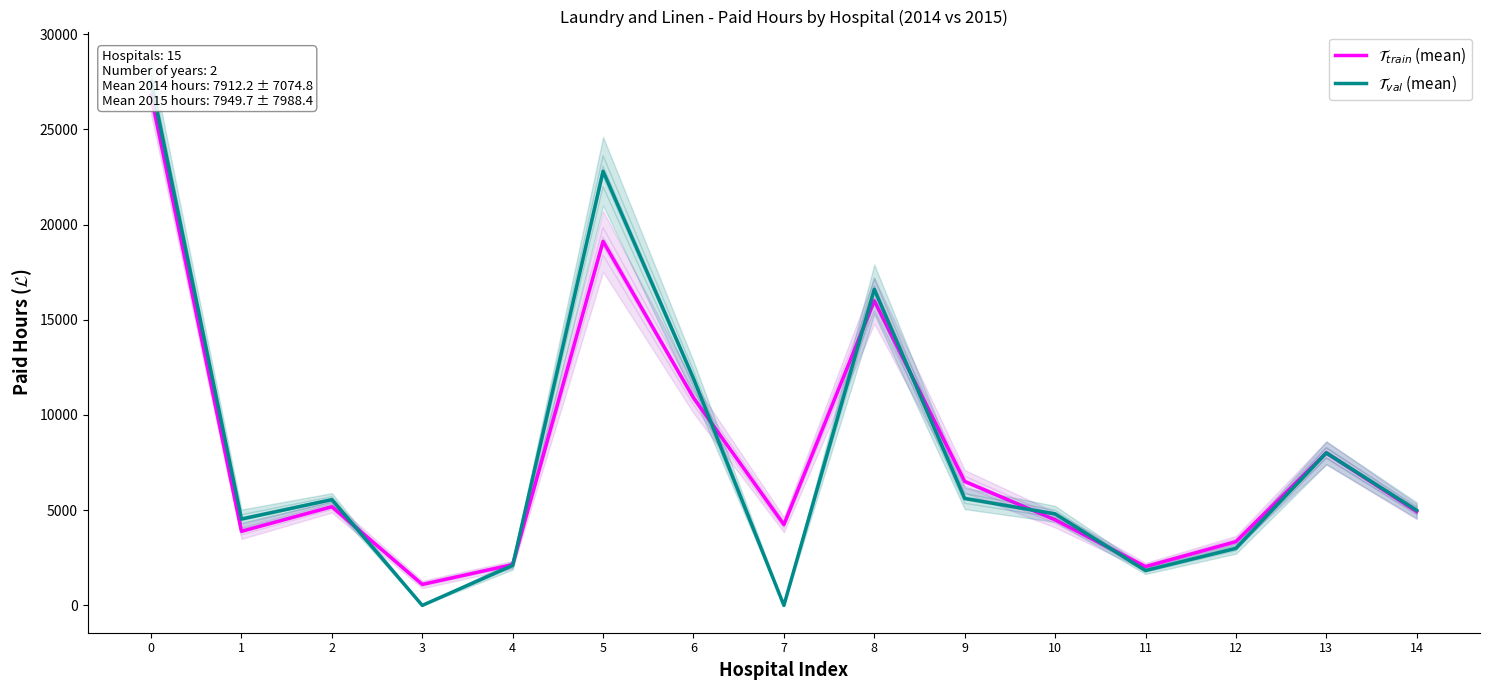

How many series are shown in this chart?

2